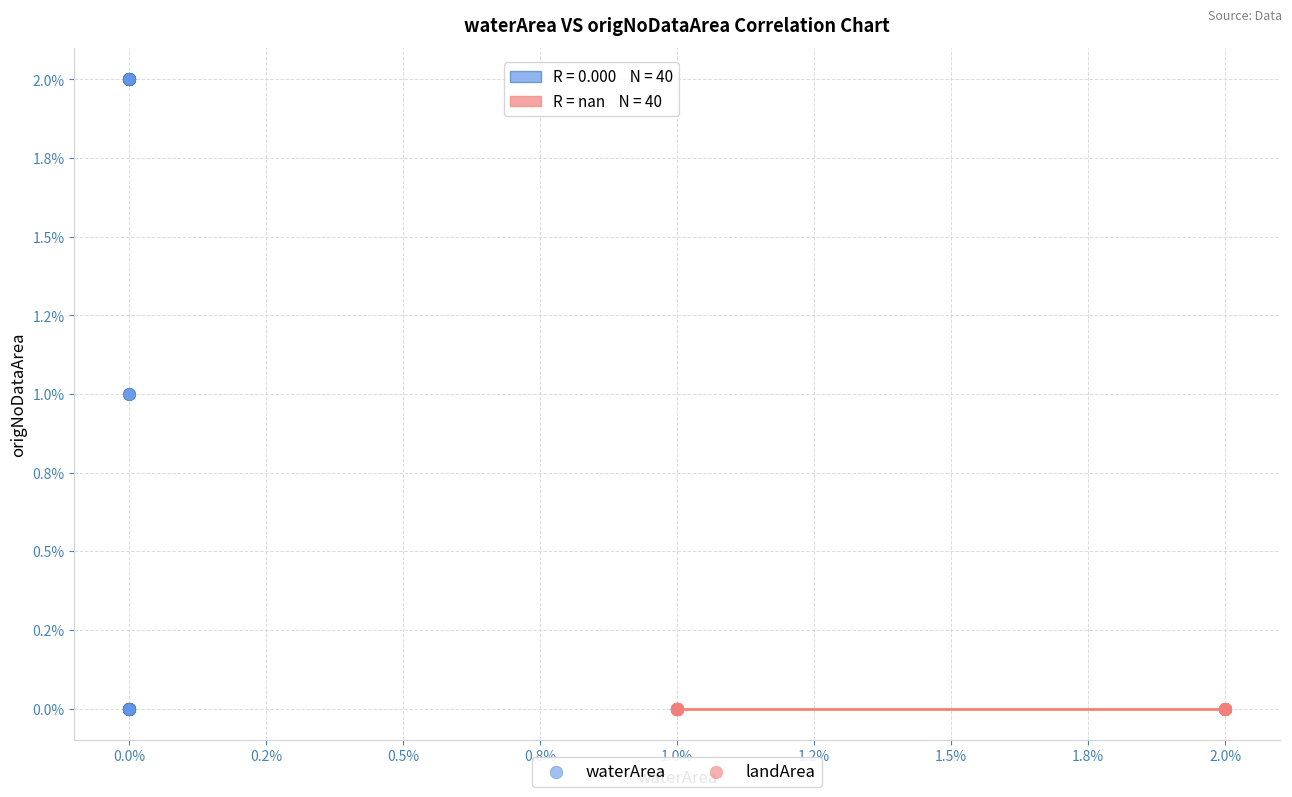

What are all the series names shown in the legend?

waterArea, landArea